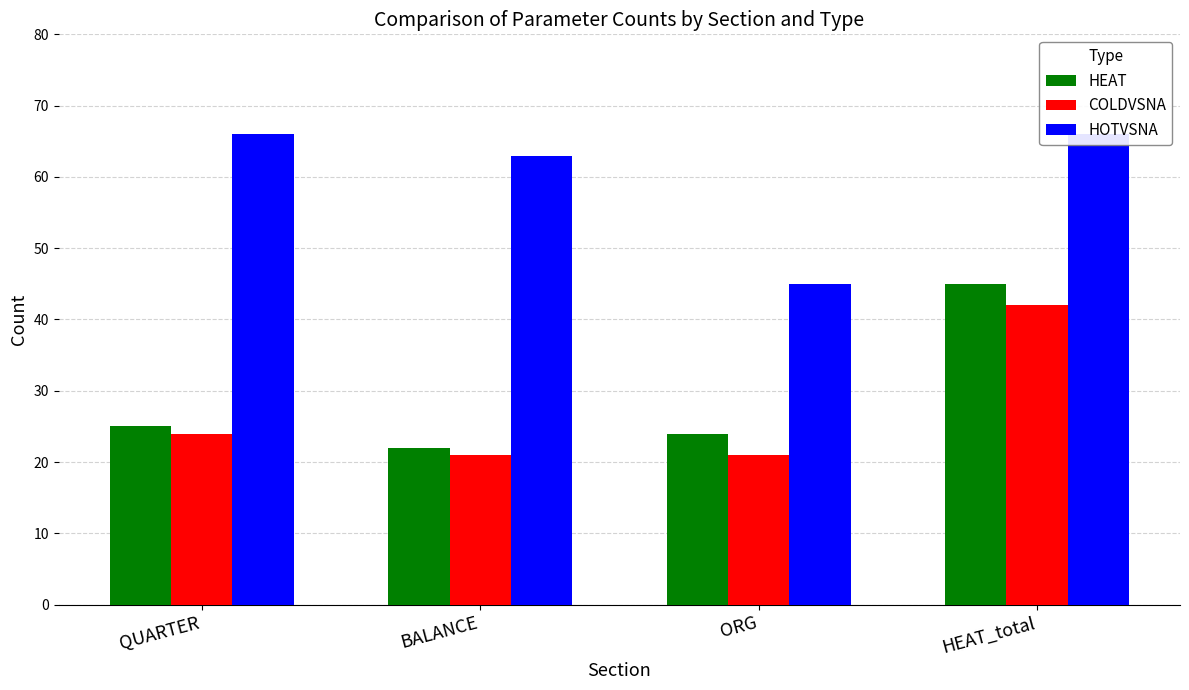

Reading right to left, list all the values displayed in this chart.

HEAT: HEAT_total=45	ORG=24	BALANCE=22	QUARTER=25
COLDVSNA: HEAT_total=42	ORG=21	BALANCE=21	QUARTER=24
HOTVSNA: HEAT_total=66	ORG=45	BALANCE=63	QUARTER=66